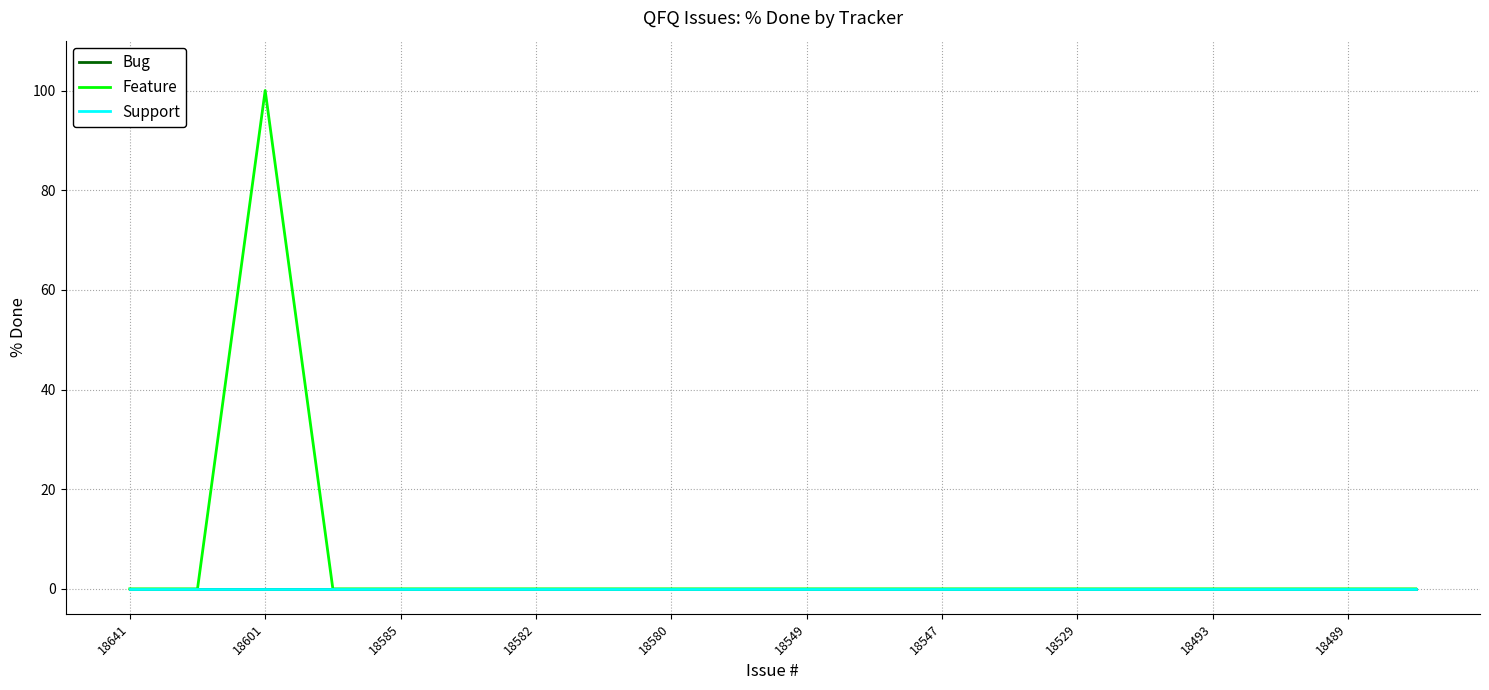

Is this an area chart (filled region under the line)?

No